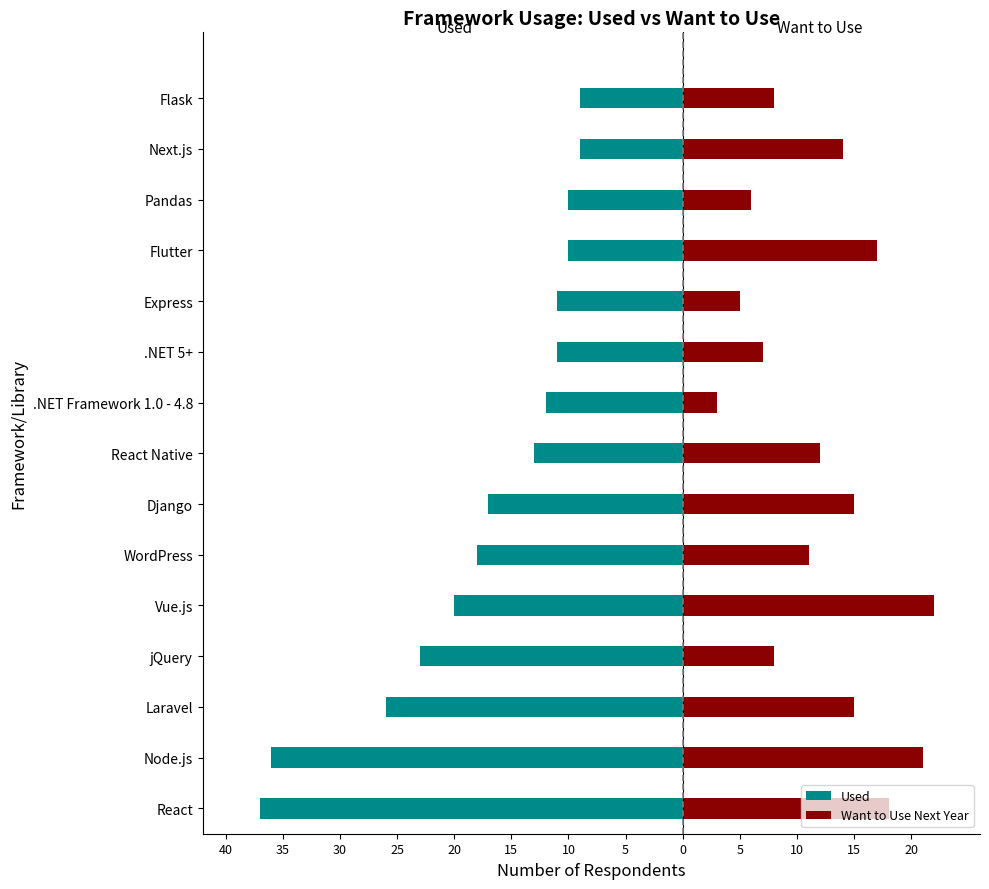

How many values in the Used series are below -13?

7